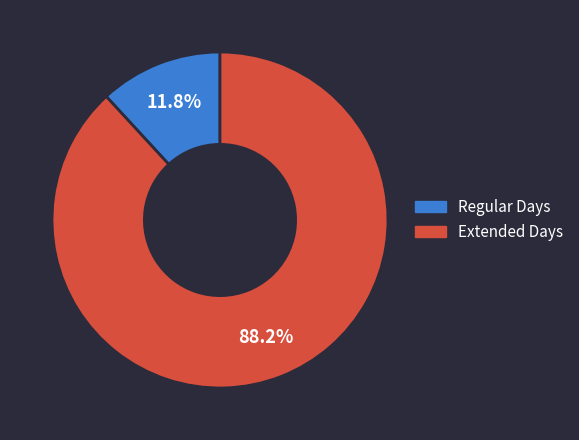

How many segments does this pie chart have?

2